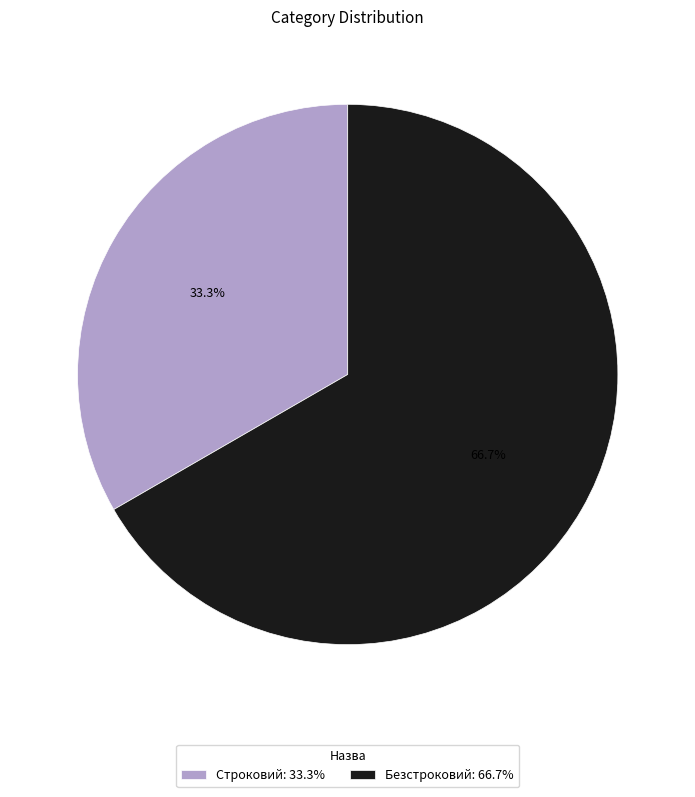

What is the ratio of the value at Безстроковий: 66.7% to the value at Строковий: 33.3%?

2.0